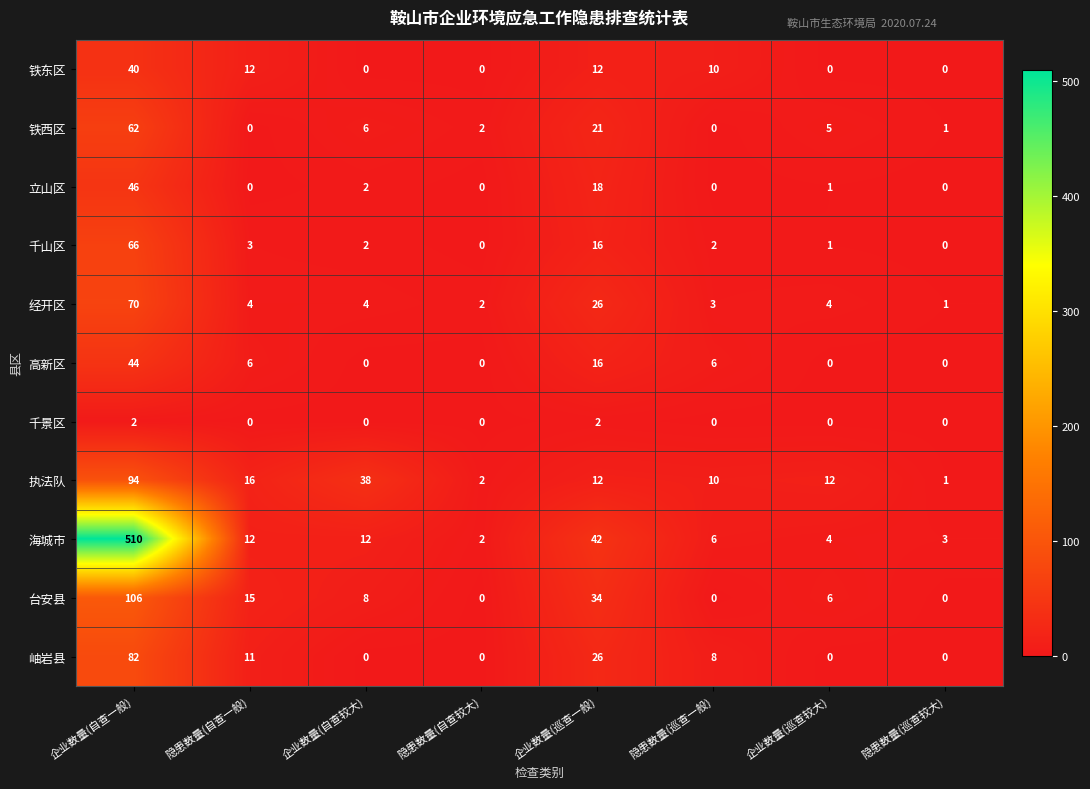

Which series has the widest spread of values?

海城市